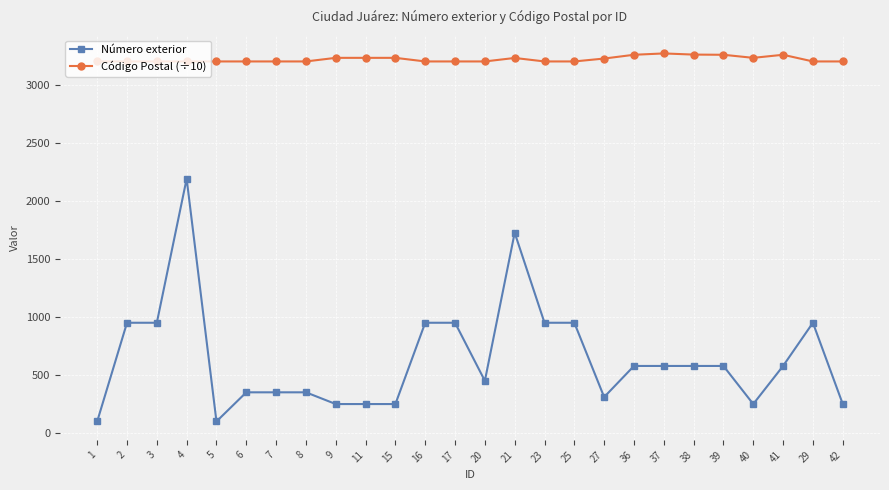

How many distinct data groups are displayed?

2